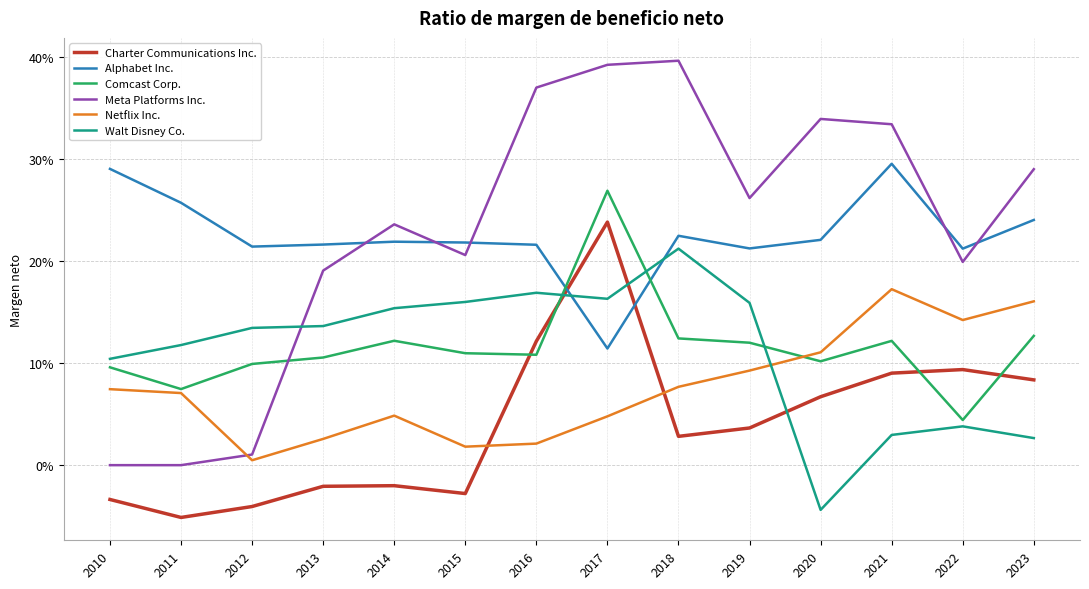

What is the value of the Comcast Corp. point at the 7th from the left?

0.1